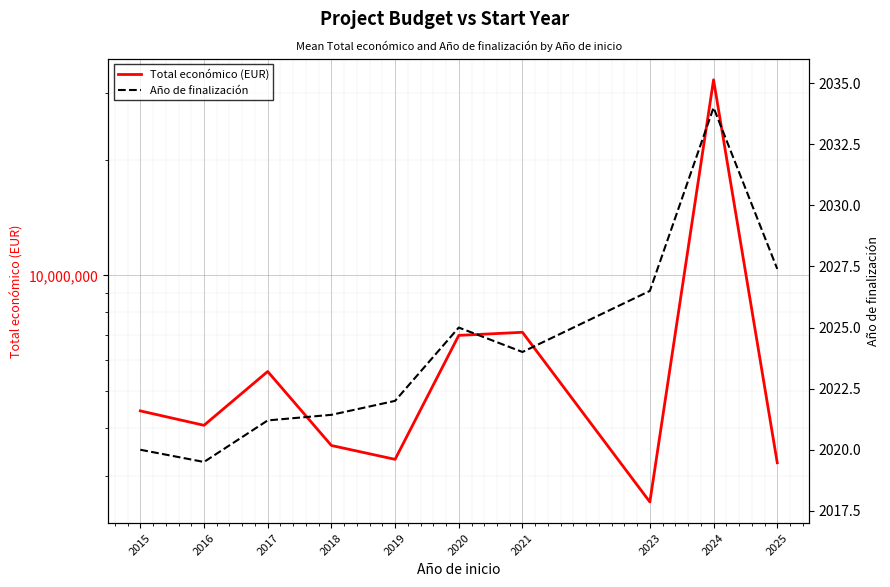

Reading left to right, extract all data points from this chart.

Total económico (EUR): 4424966.0	4057638.5	5607705.0	3593907.1	3306382.7	6967750.3	7098662.5	2559134.0	32394255.0	3239617.4
Año de finalización: 2020.0	2019.5	2021.2	2021.4	2022.0	2025.0	2024.0	2026.5	2034.0	2027.4